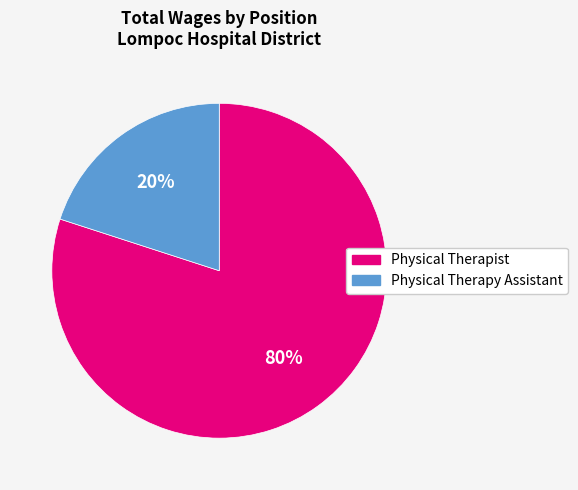

To the nearest percent, what is the combined percentage of Physical Therapist and Physical Therapy Assistant?

100%